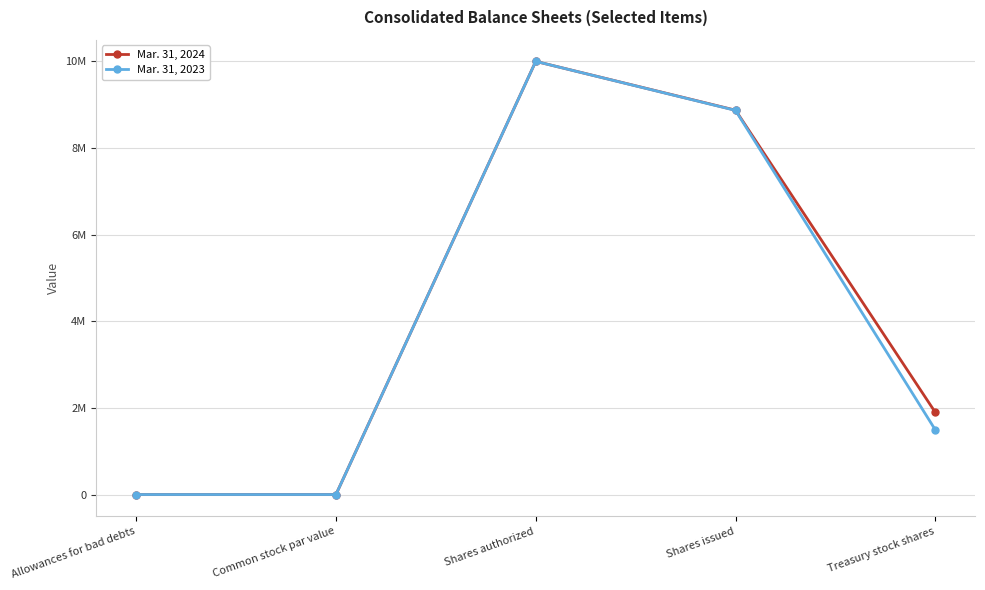

At how many categories does at least one series exceed 7162085?

2